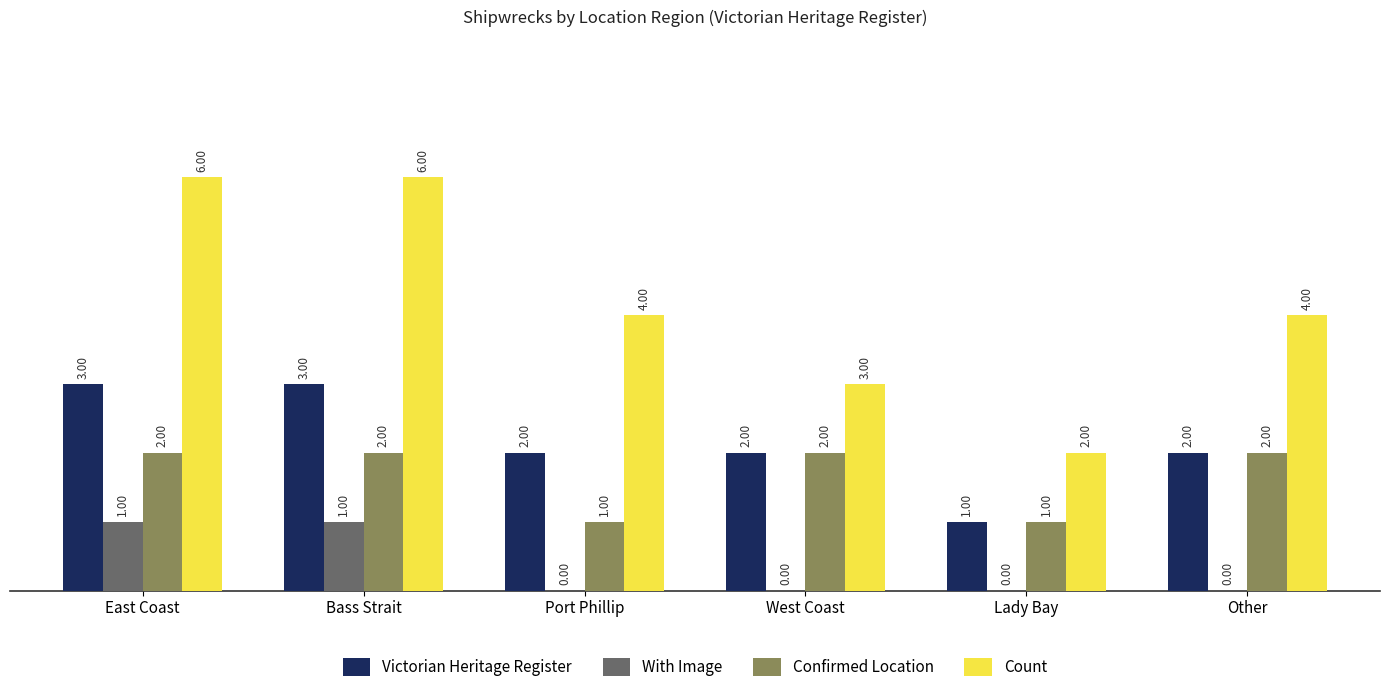

What is the total value across all series at Other?

8